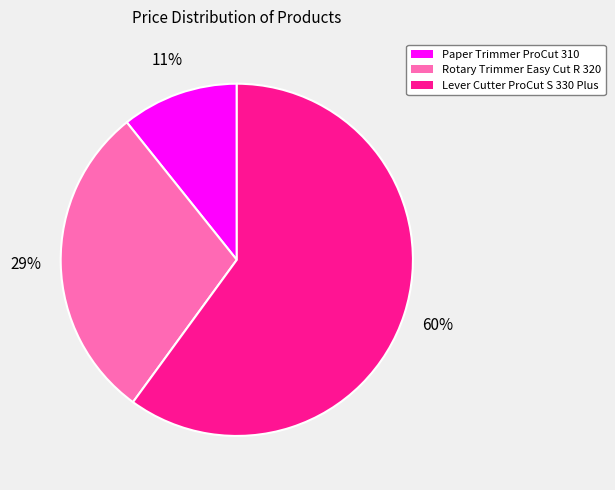

Is there any slice that represents more than half of the pie?

Yes